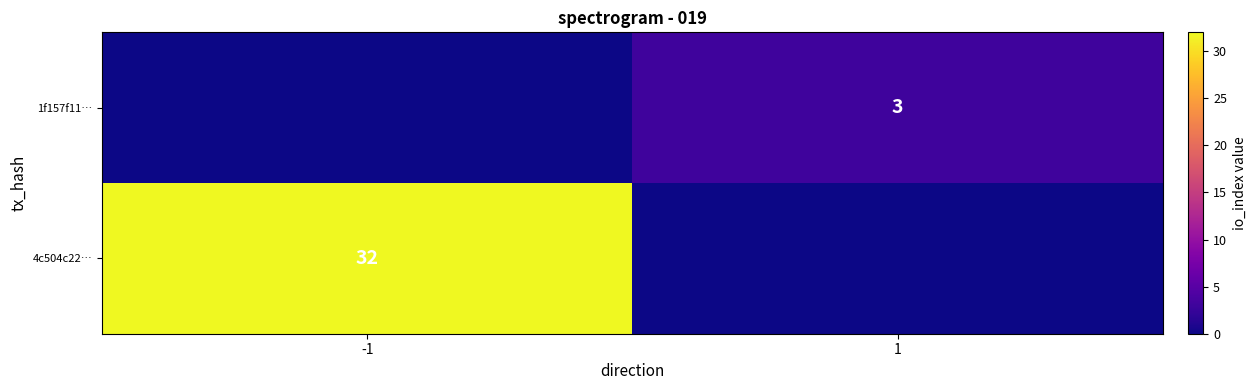

What is the total value across all series at 1?

3